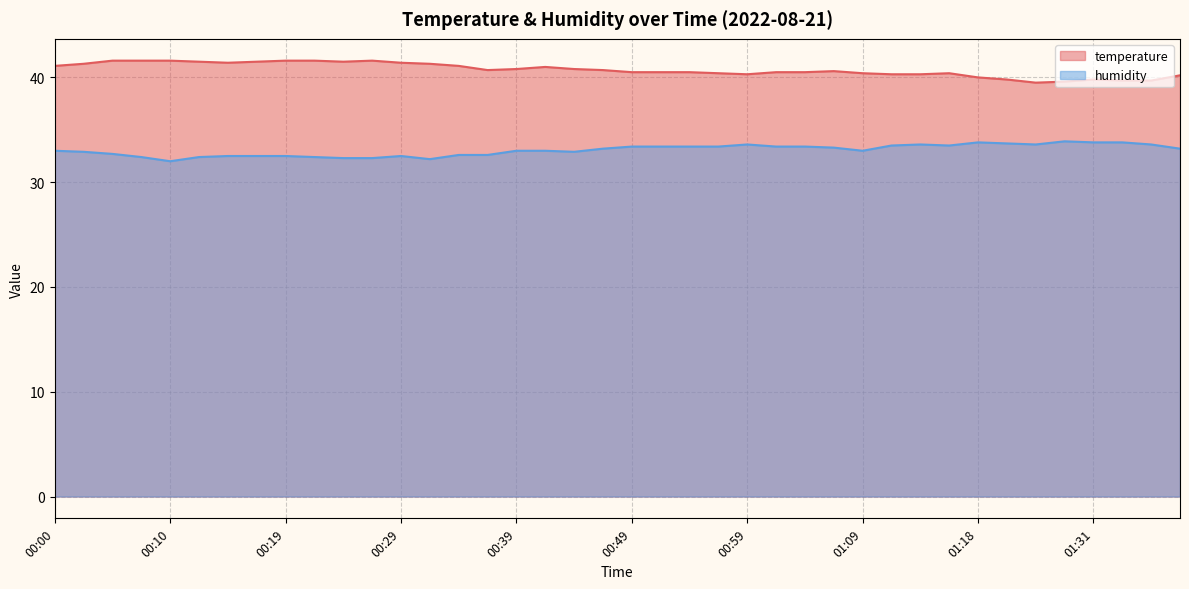

Does the chart display data point markers on the line(s)?

No